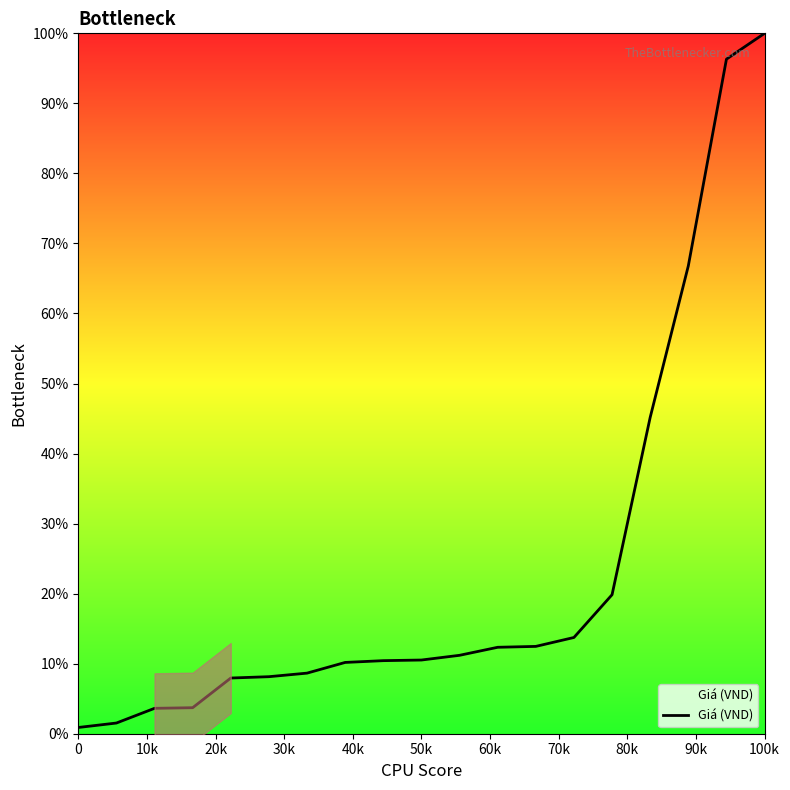

At which label does Giá (VND) reach its peak?

100k